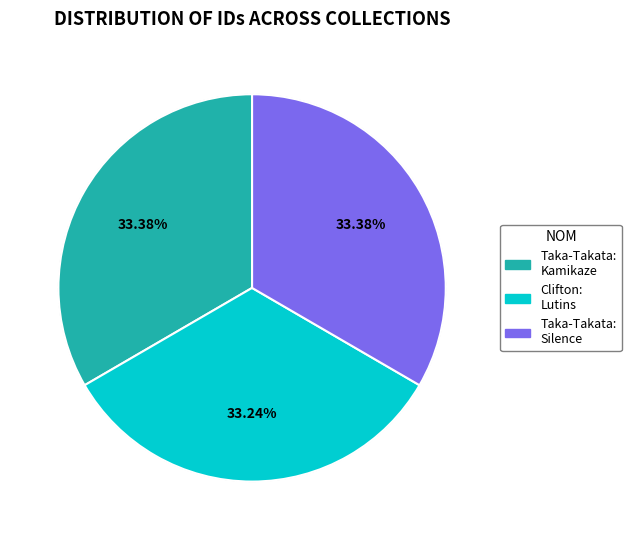

Does Taka-Takata: Kamikaze represent more than half of the total?

No